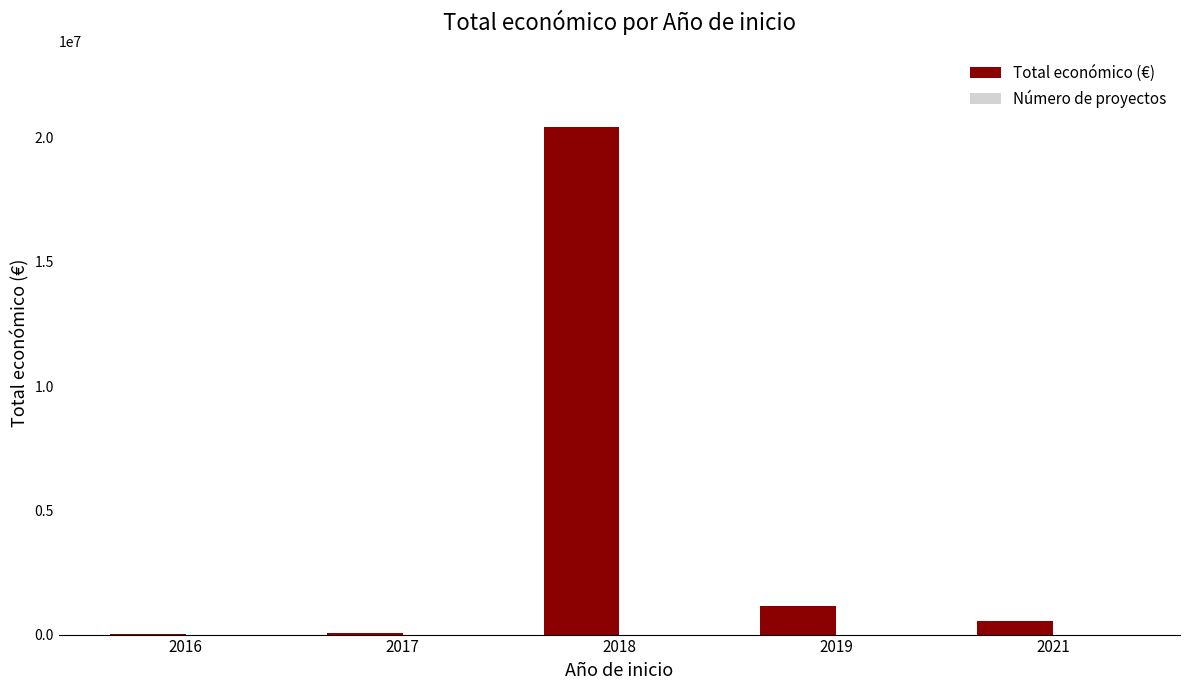

The value of Total económico (€) at 2019 is 1166479. True or false?

True